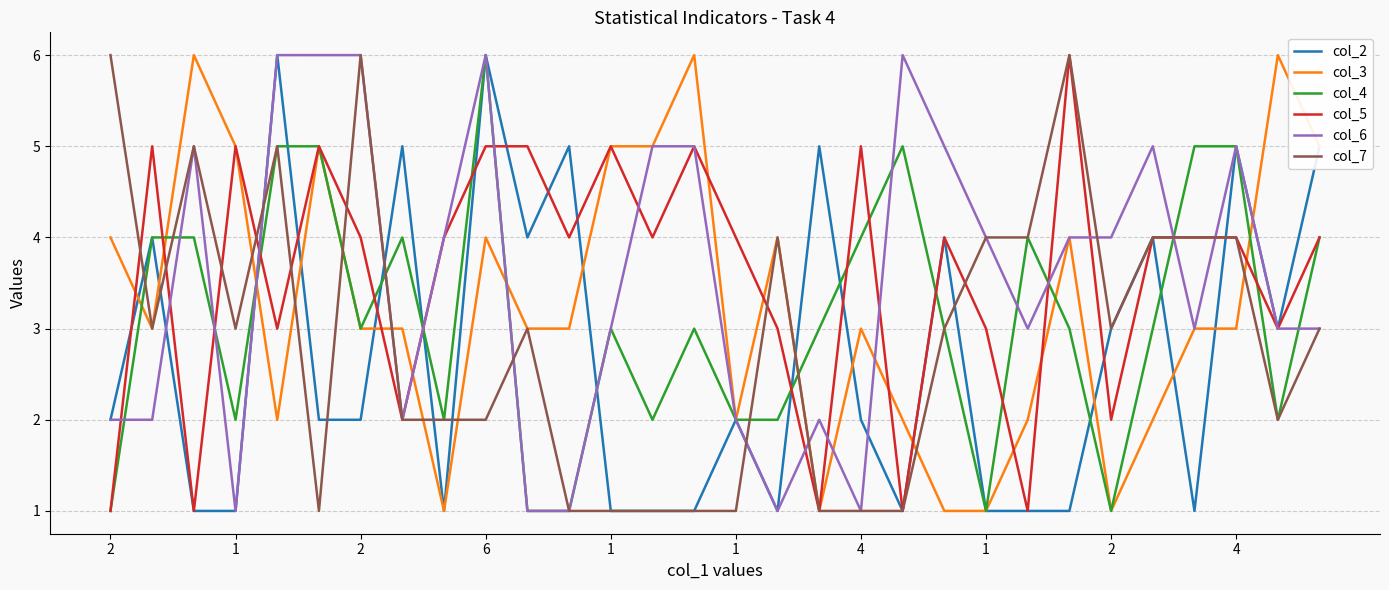

What is the highest value of the col_7 series?

6